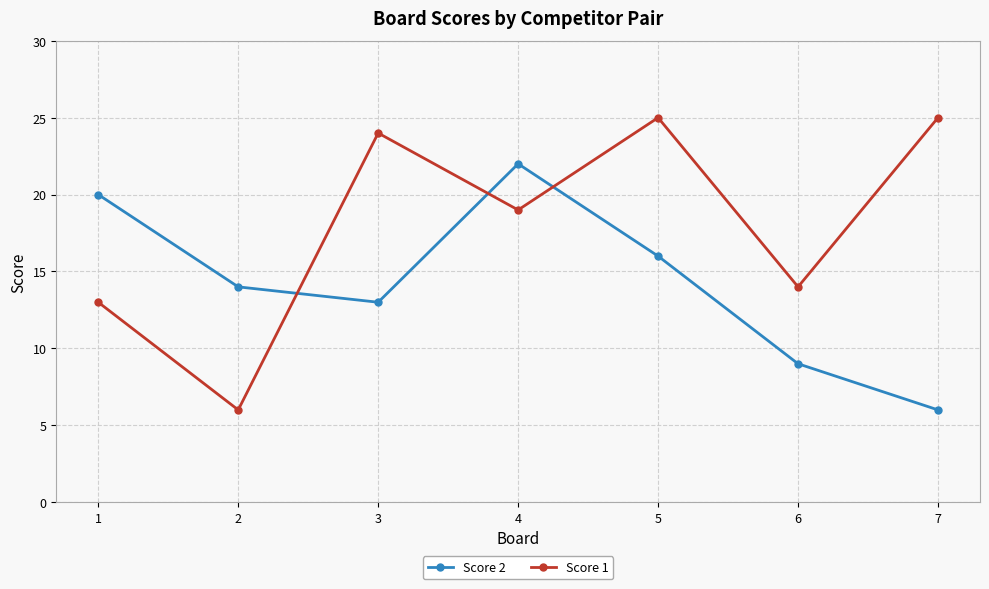

Reading left to right, extract all data points from this chart.

Score 2: 1=20	2=14	3=13	4=22	5=16	6=9	7=6
Score 1: 1=13	2=6	3=24	4=19	5=25	6=14	7=25